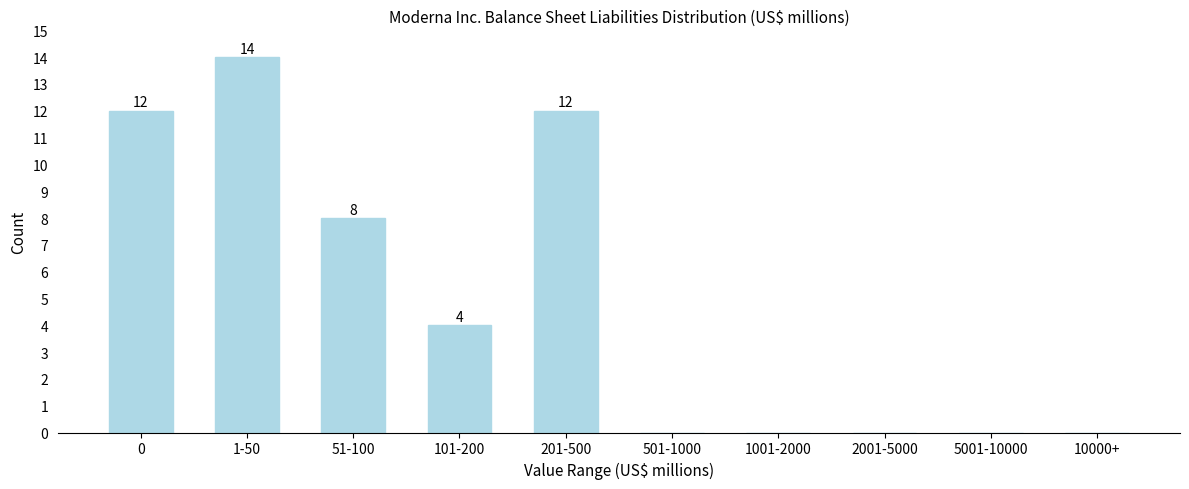

Reading left to right, list all the values displayed in this chart.

0=12	1-50=14	51-100=8	101-200=4	201-500=12	501-1000=0	1001-2000=0	2001-5000=0	5001-10000=0	10000+=0